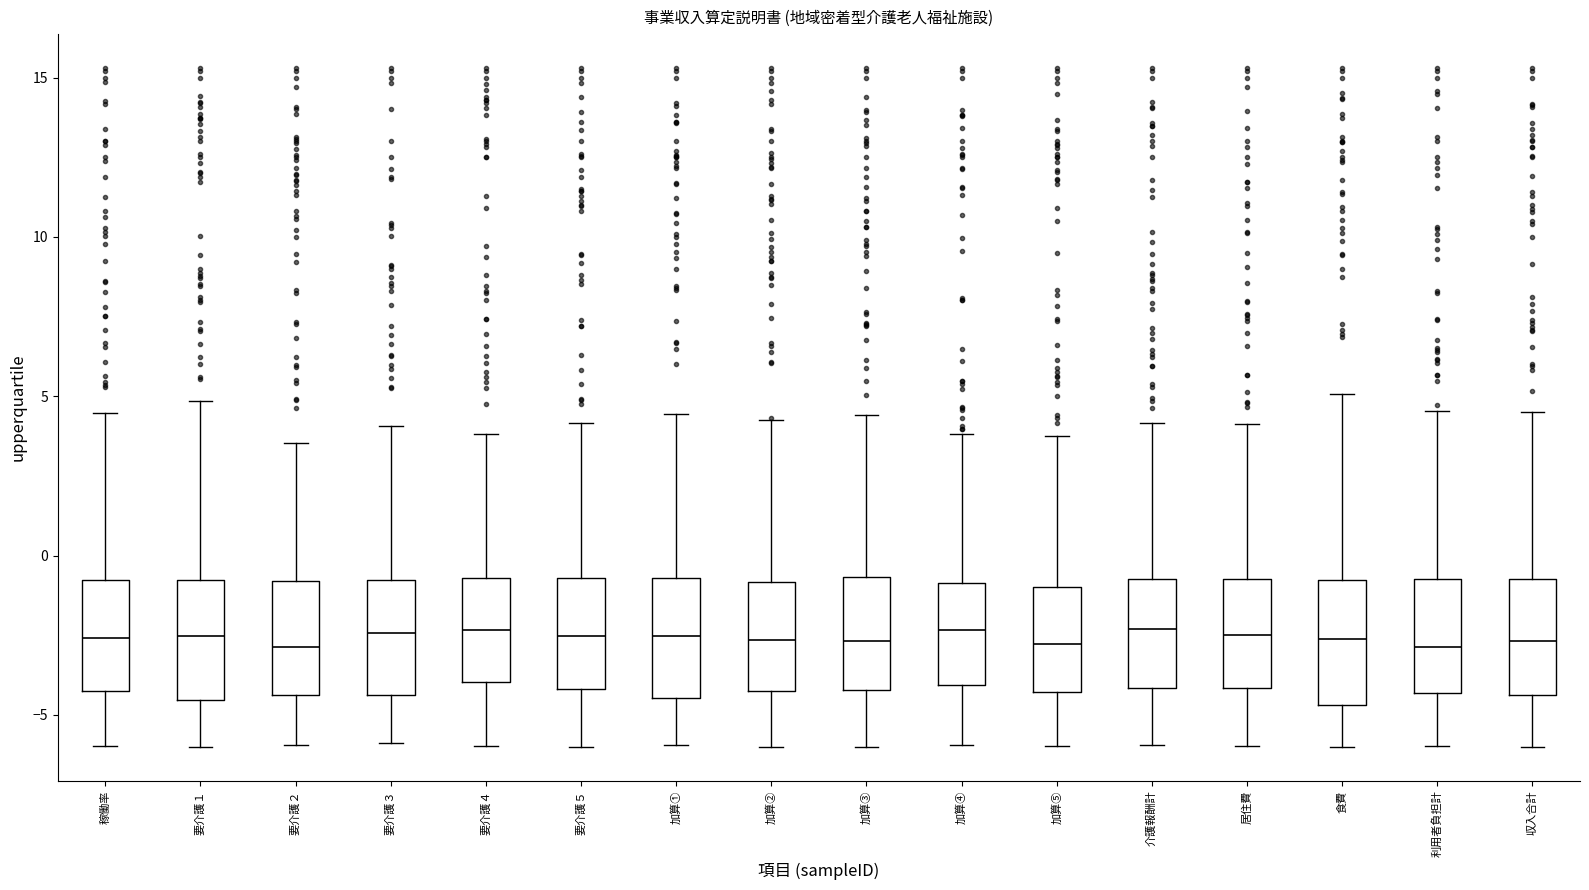

Where does the upper whisker of the box for 加算④ end on the y-axis? The values are not printed on the chart, so give them approximately, as read against the axis.

4.0